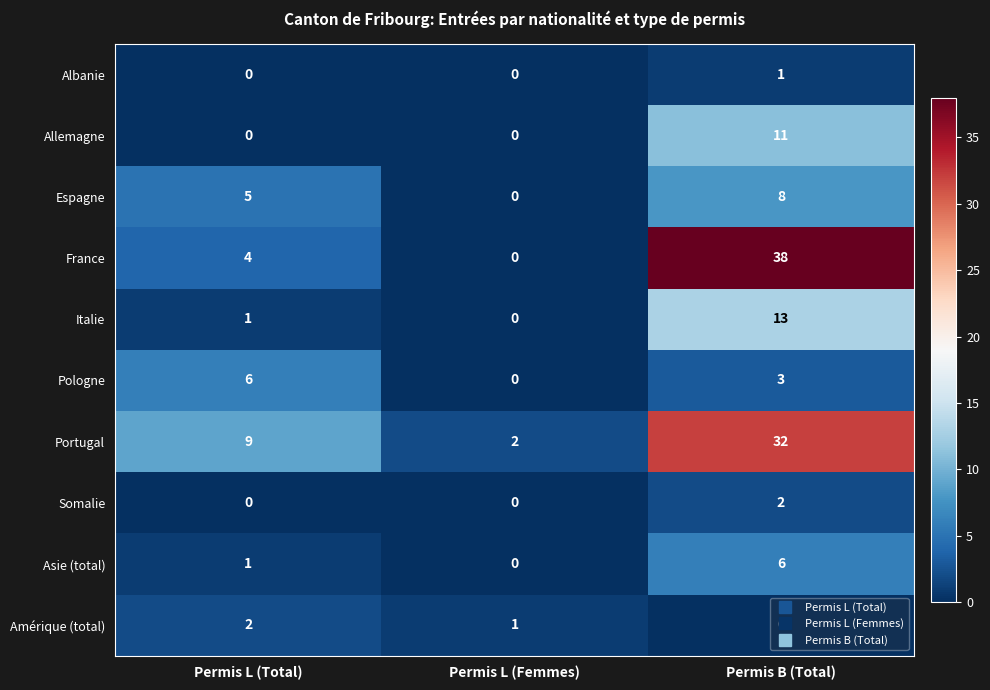

How many categories are shown in the chart?

3